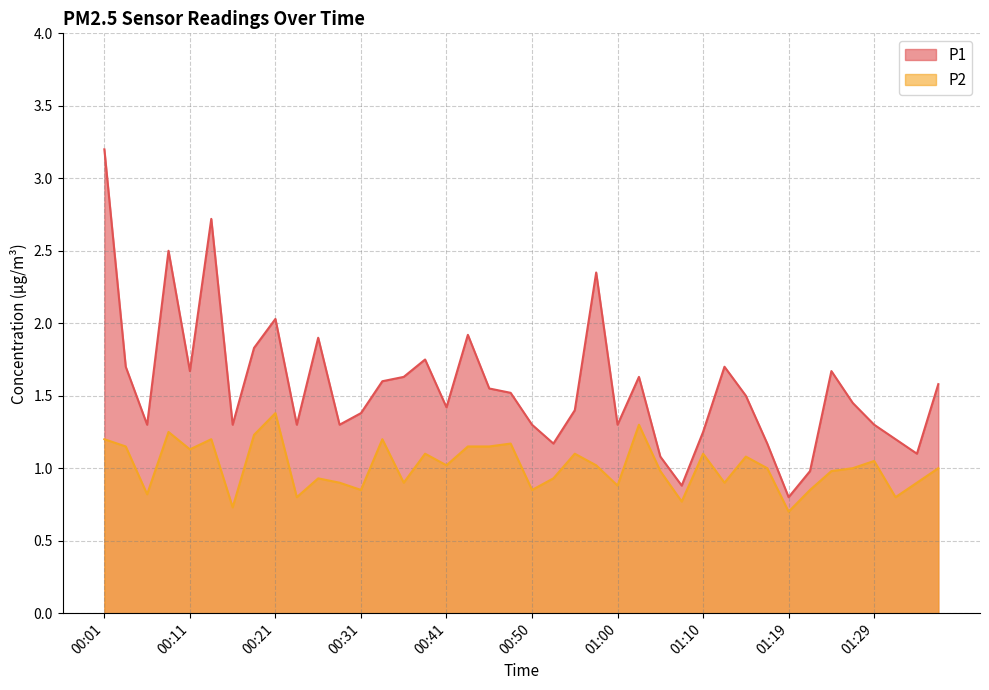

At which category is the sum across all series the highest?

00:01